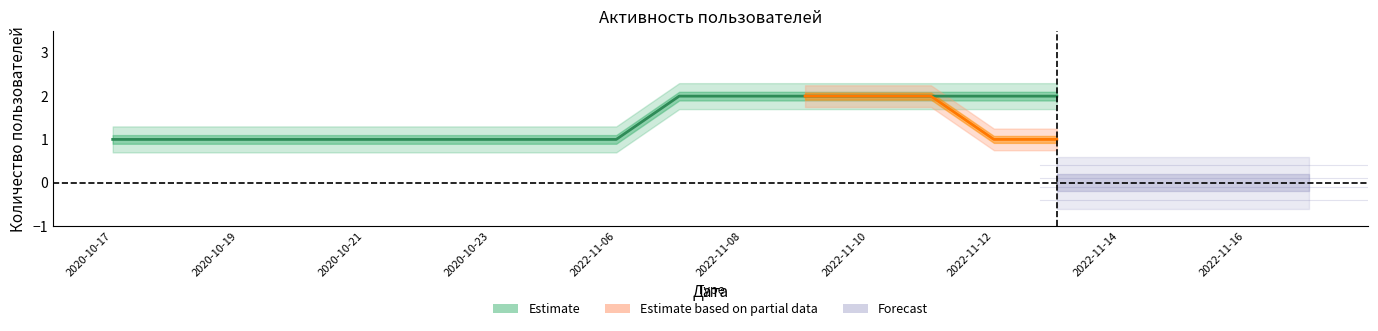

At which category does the chart reach its peak across all series?

2022-11-07